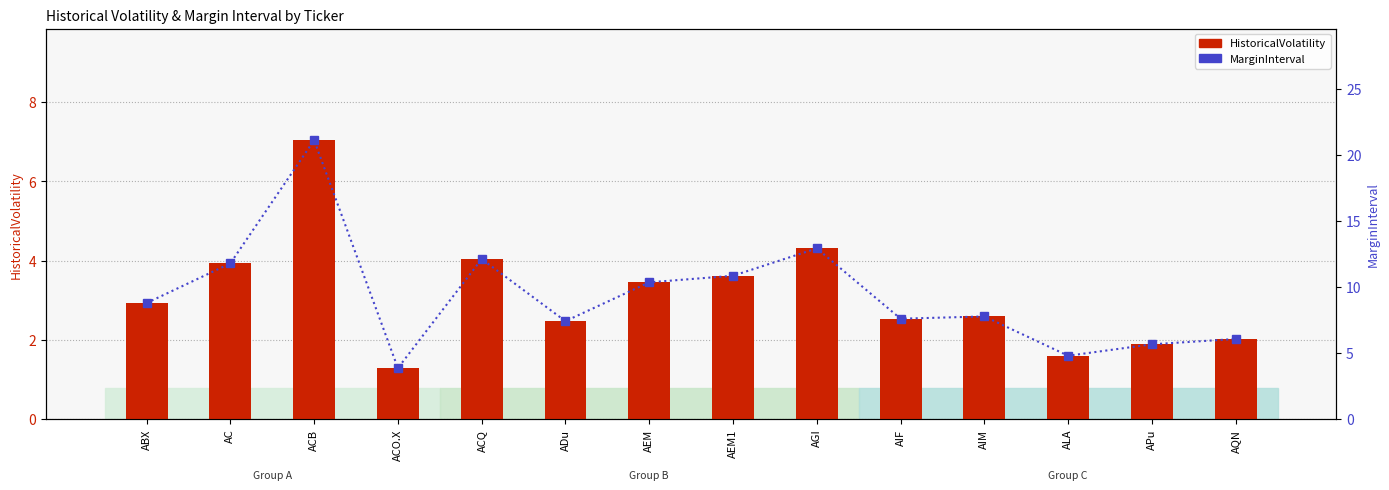

Where is MarginInterval nearest to the value 12?

ACQ